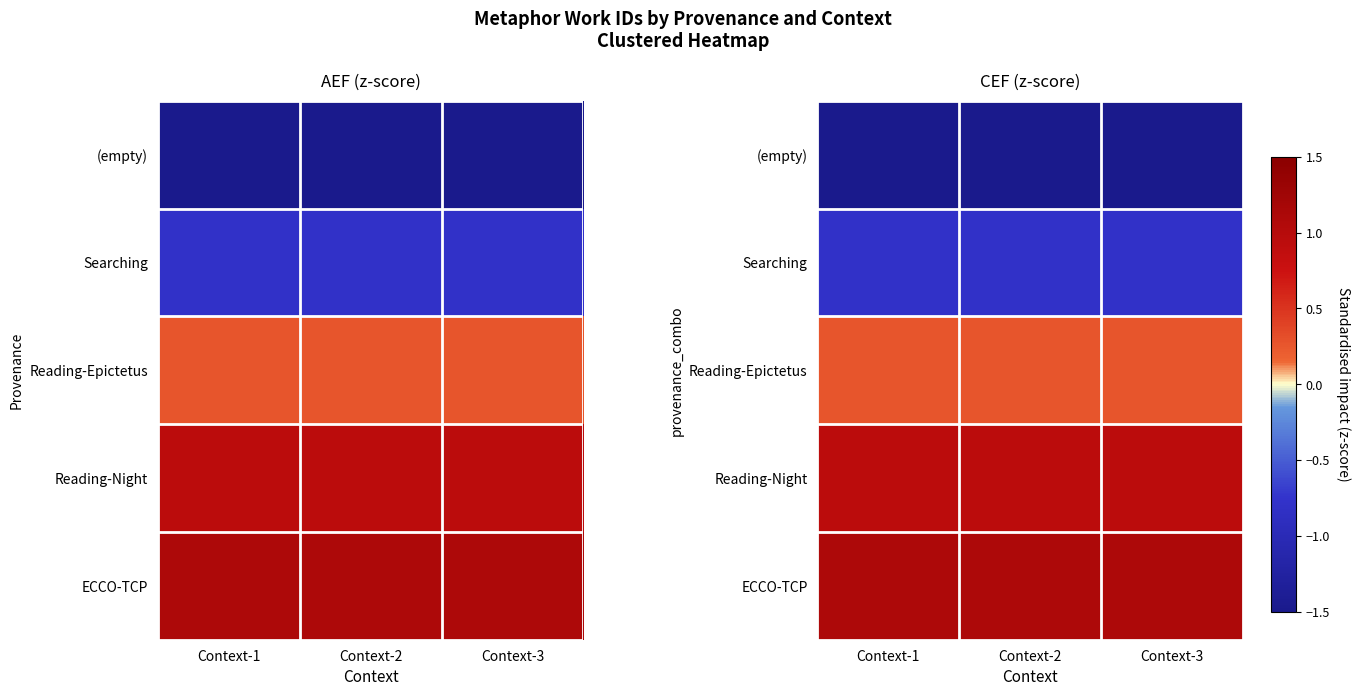

At which category is the sum across all series the highest?

Context-1